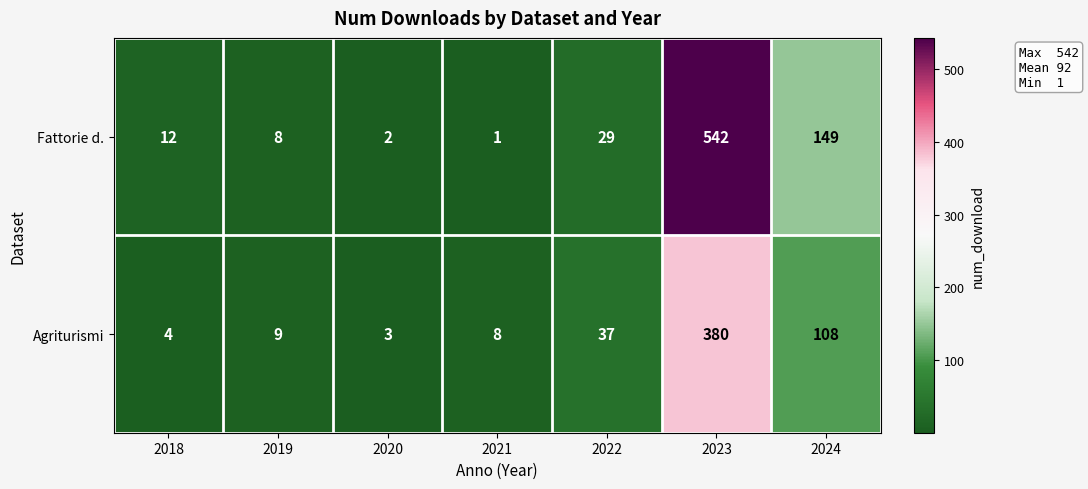

Reading right to left, transcribe all the data shown in this chart.

Fattorie d.: 149	542	29	1	2	8	12
Agriturismi: 108	380	37	8	3	9	4